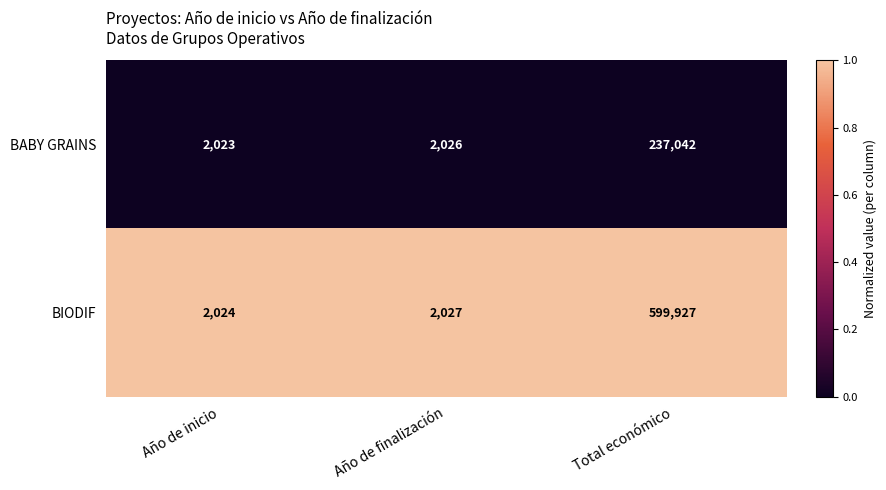

What is the maximum value for BIODIF?

599927